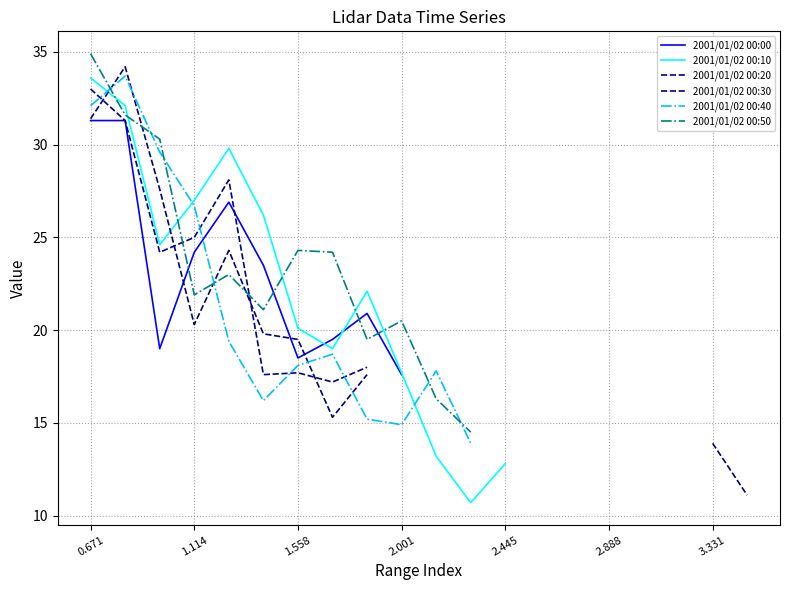

Rank the series at 8 from highest to lowest value.

2001/01/02 00:10, 2001/01/02 00:00, 2001/01/02 00:50, 2001/01/02 00:20, 2001/01/02 00:30, 2001/01/02 00:40